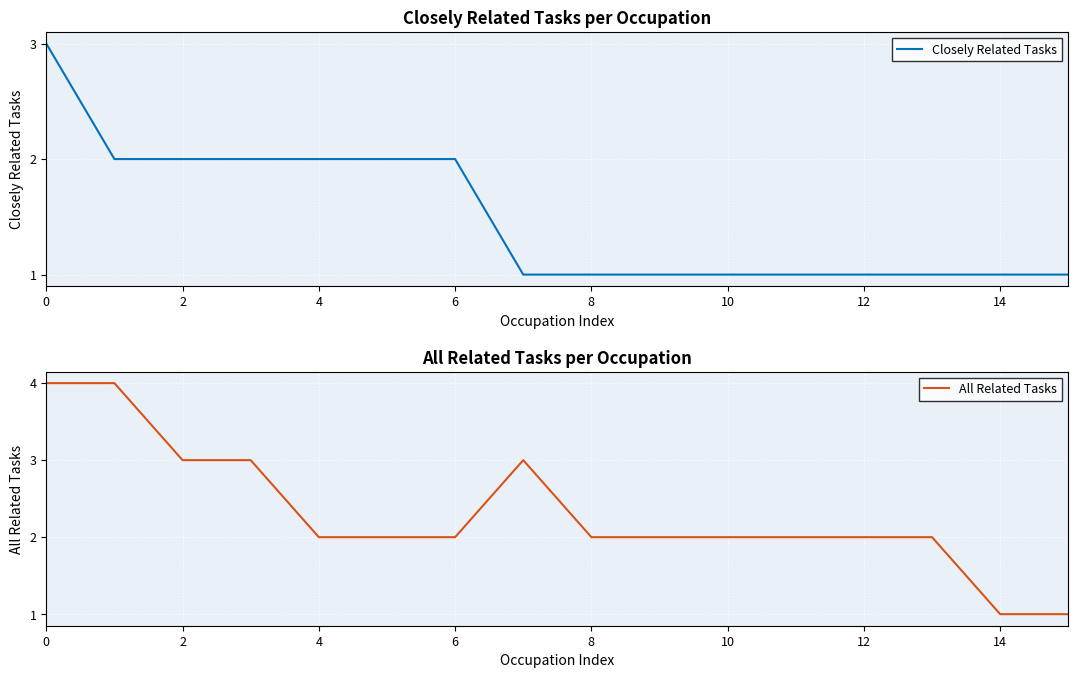

At which label is All Related Tasks closest to 2?

4